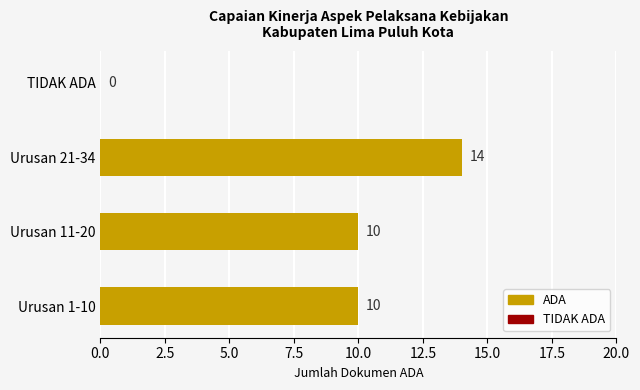

What is the maximum value shown in the chart?

14